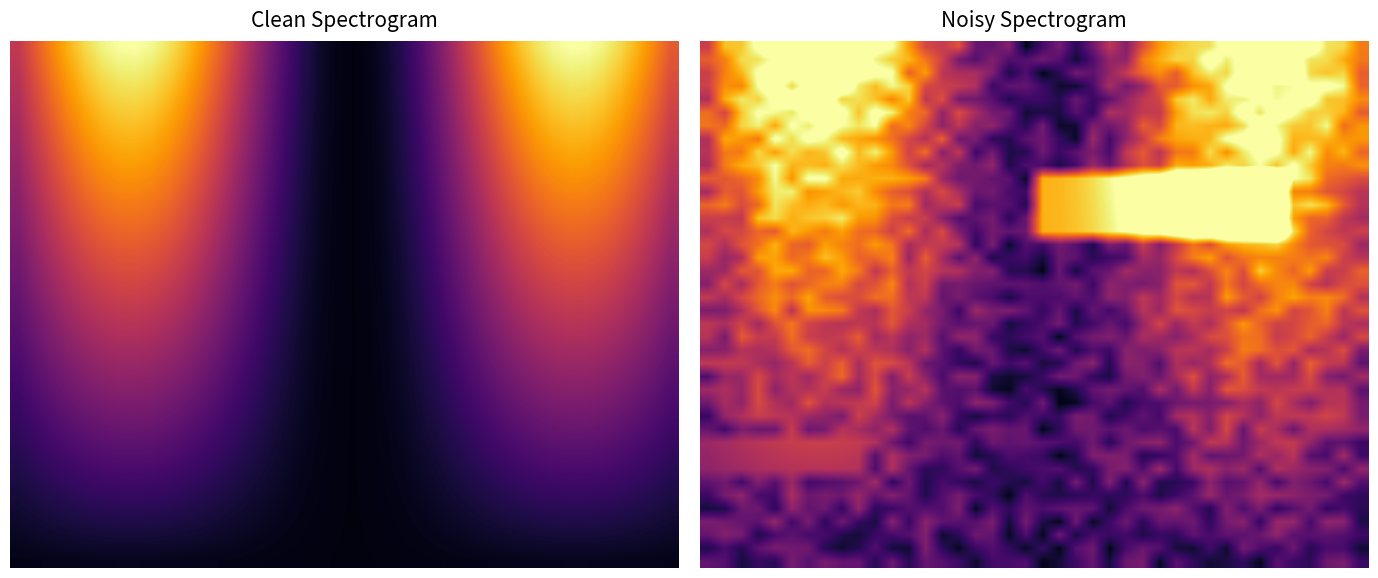

Which has a higher value, 37 or 7?

7